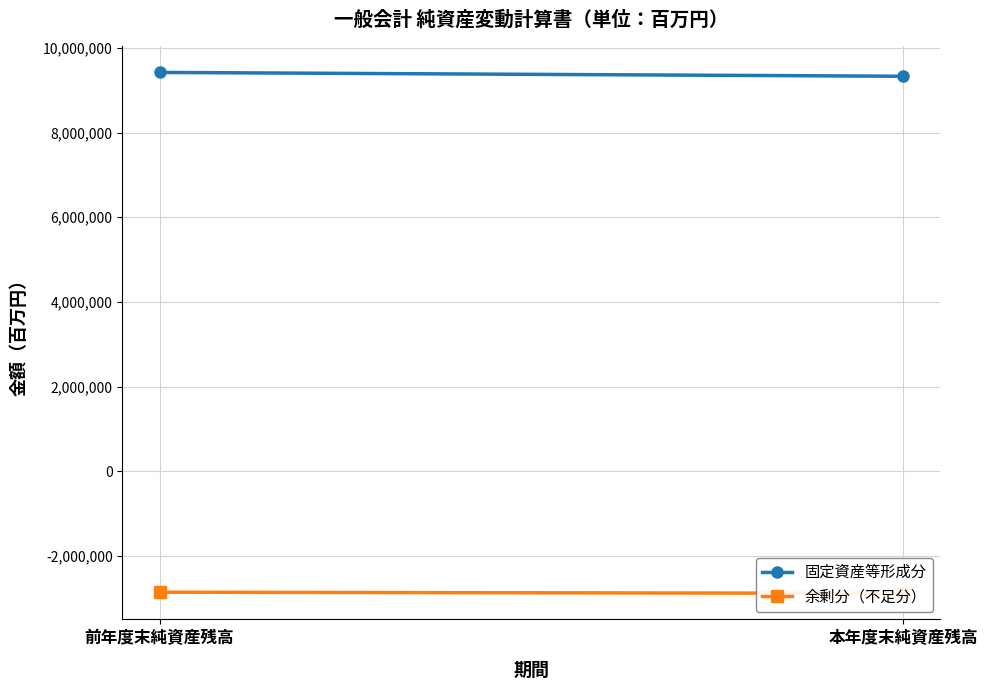

What is the sum of all 余剰分（不足分） values?

-5732198